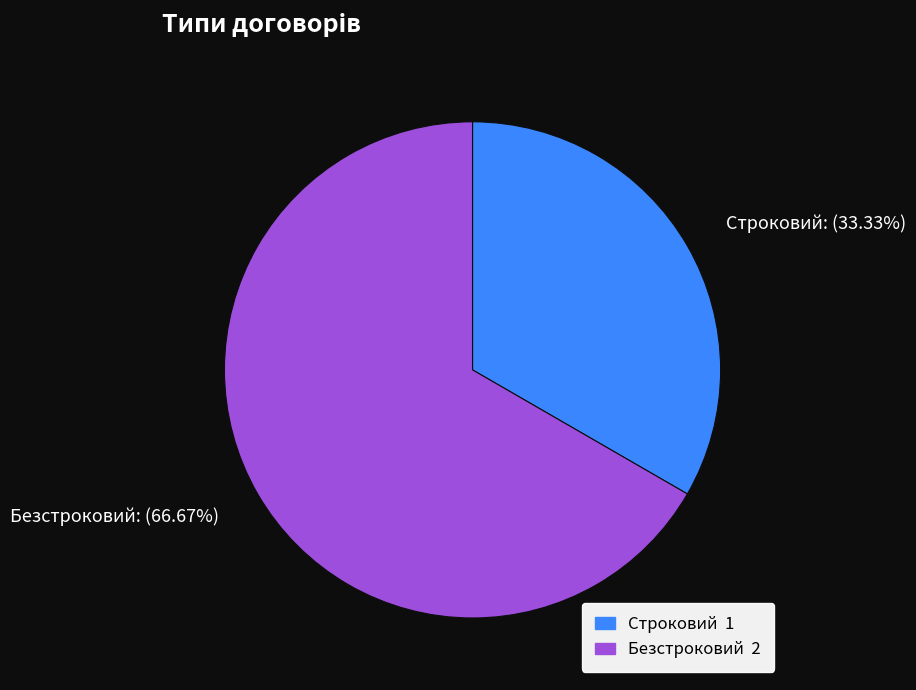

Is it true that Строковий is 33% of the pie?

True